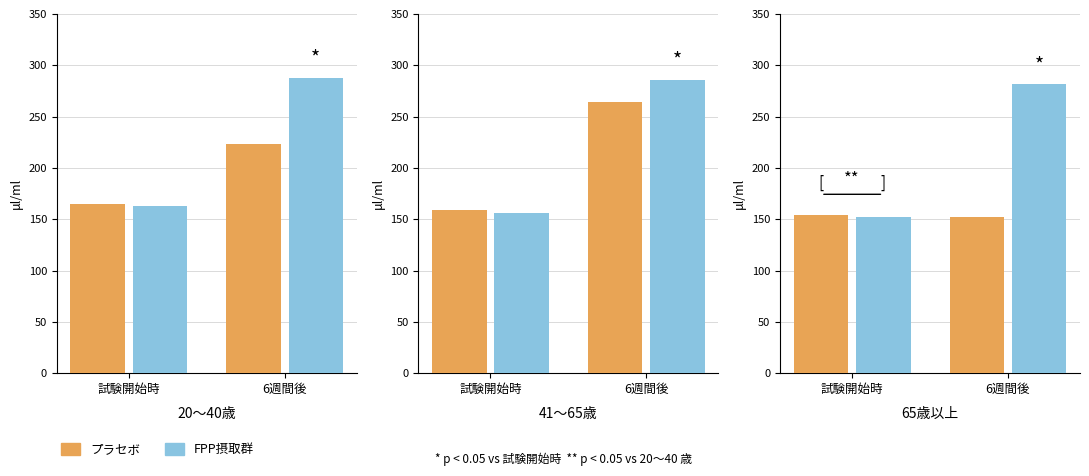

How many distinct data groups are displayed?

2